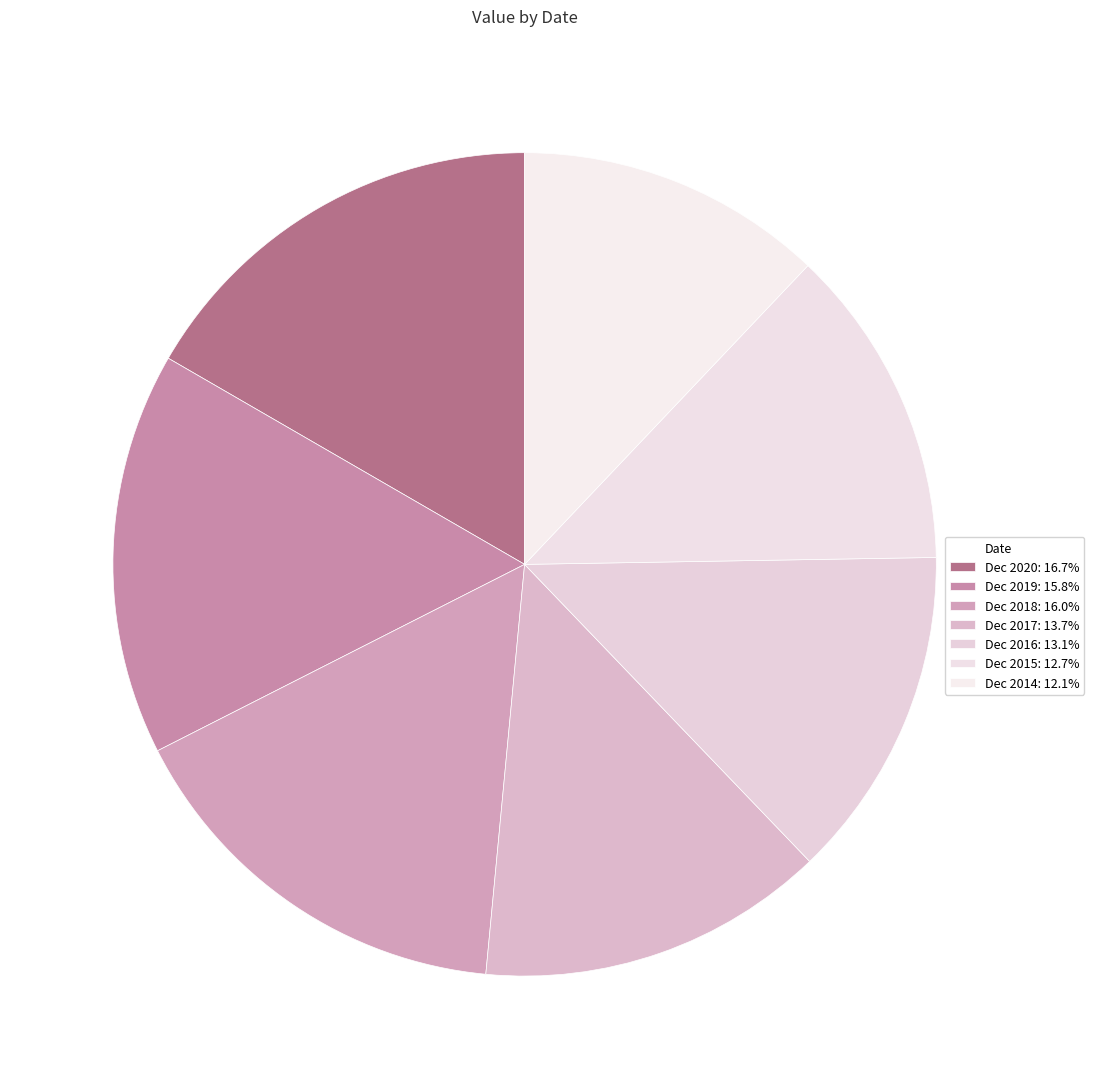

Count the number of slices in the pie.

7